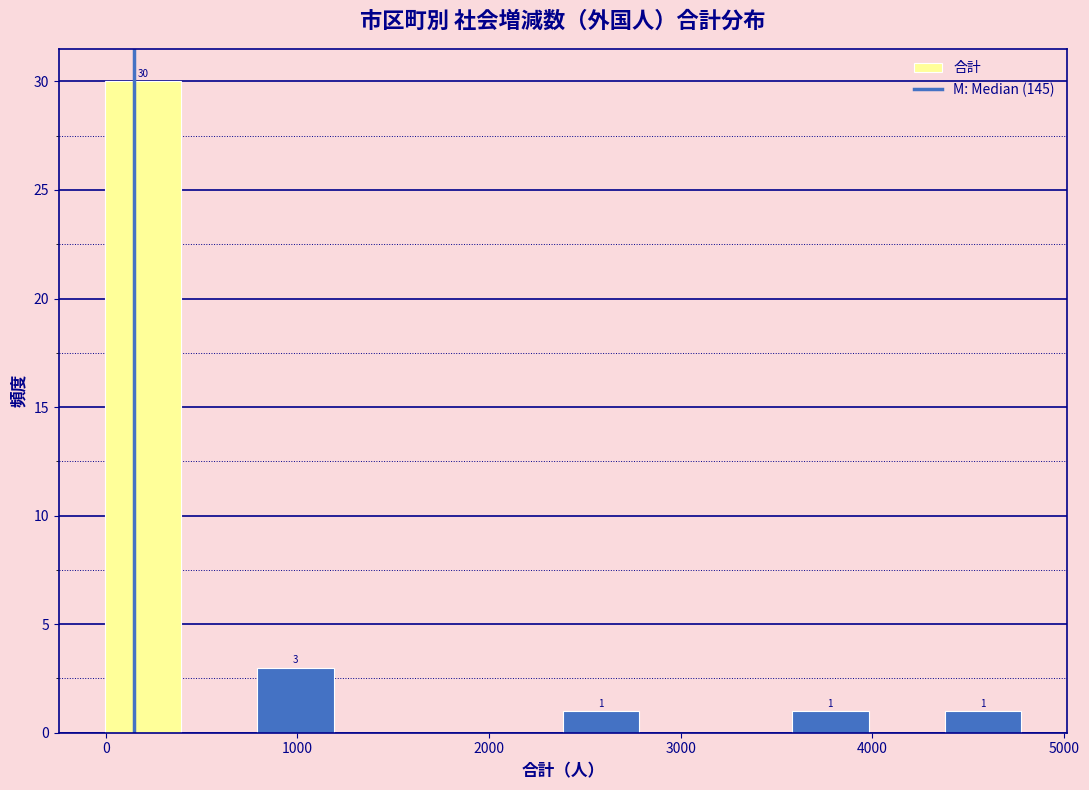

Read against the x-axis, roughly where is the centre of the tallest bar?

200